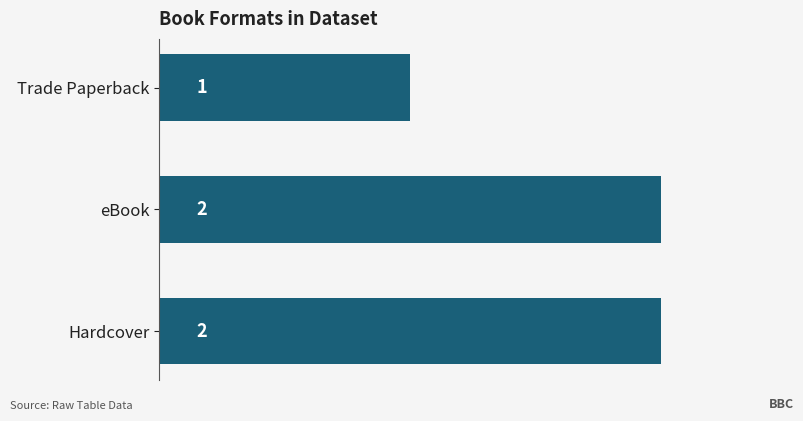

Reading bottom to top, extract all data points from this chart.

2	2	1